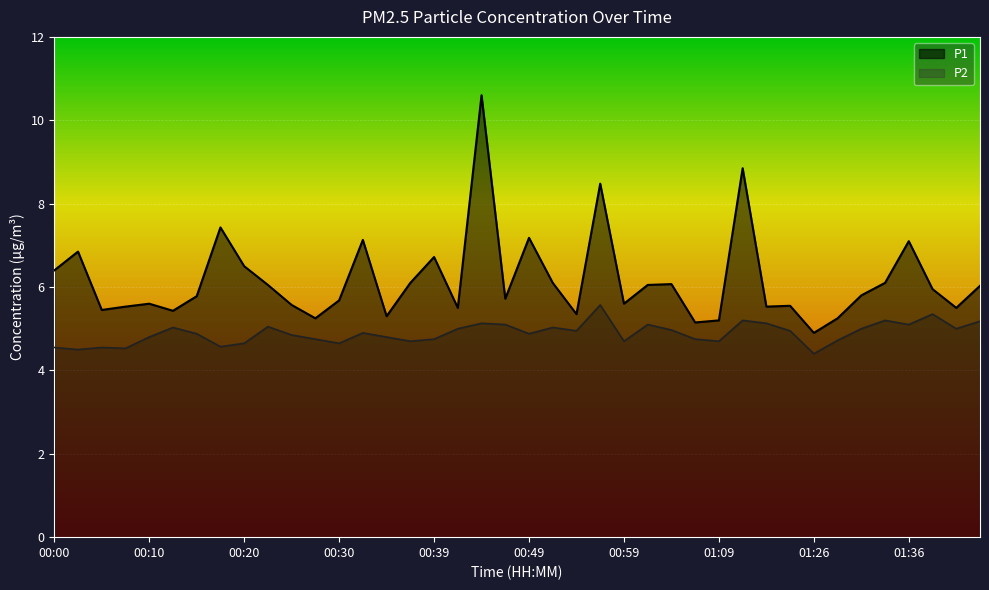

What is the average value of the P1 series?

6.2